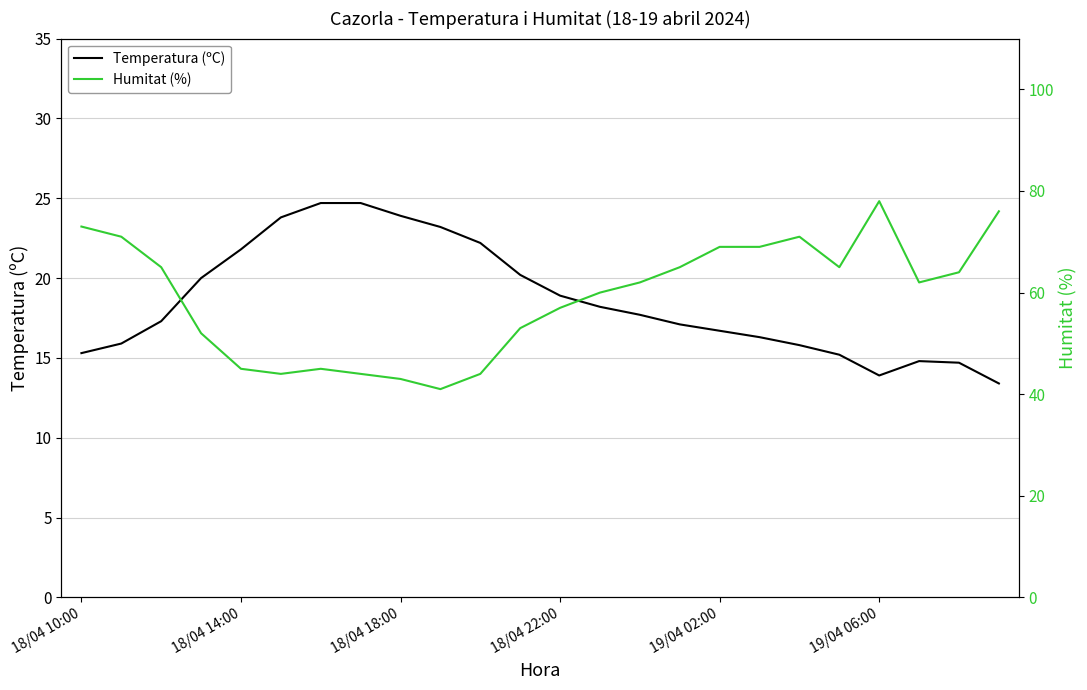

Which series has the widest spread of values?

Humitat (%)